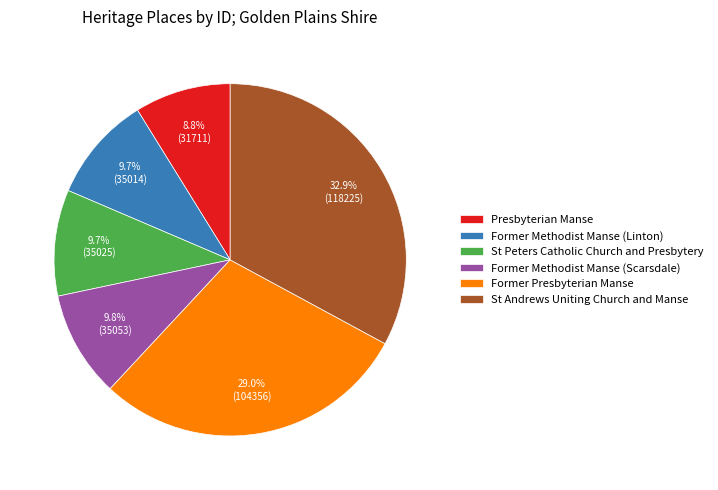

Count the number of slices in the pie.

6